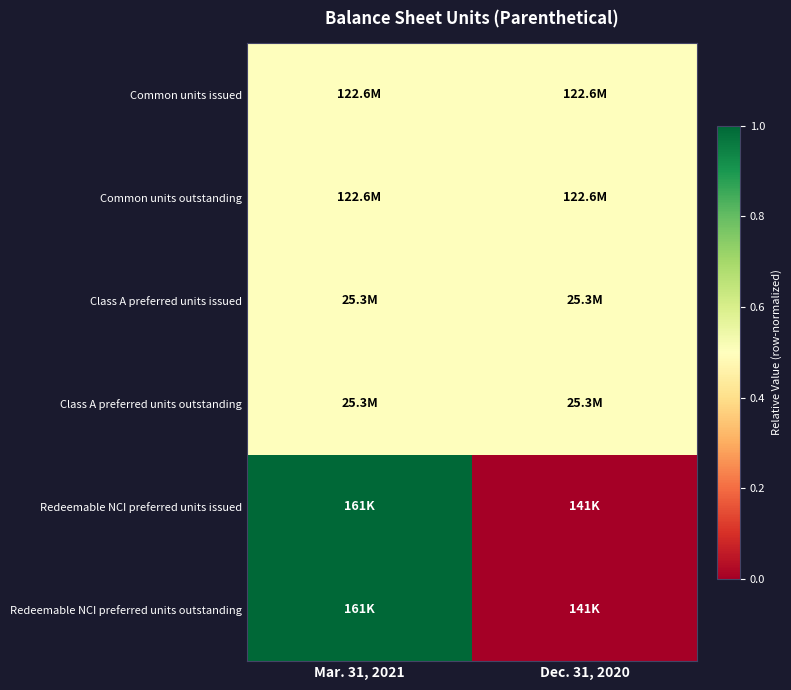

How many series are shown in this chart?

6